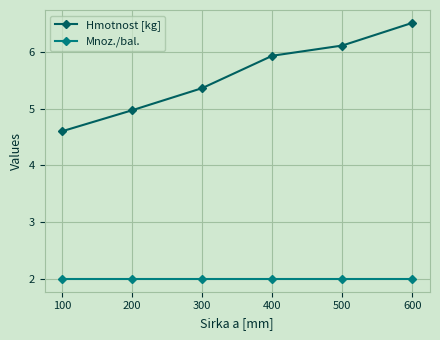

What is the difference between the highest and lowest values at 400?

3.9